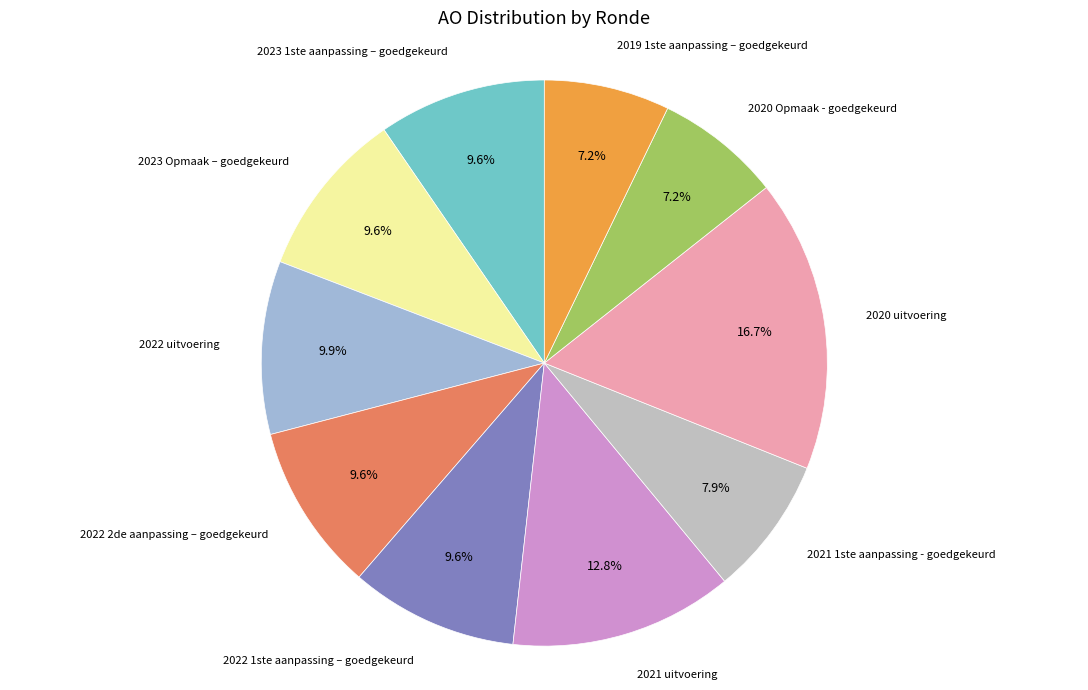

Is there a majority slice in this chart?

No